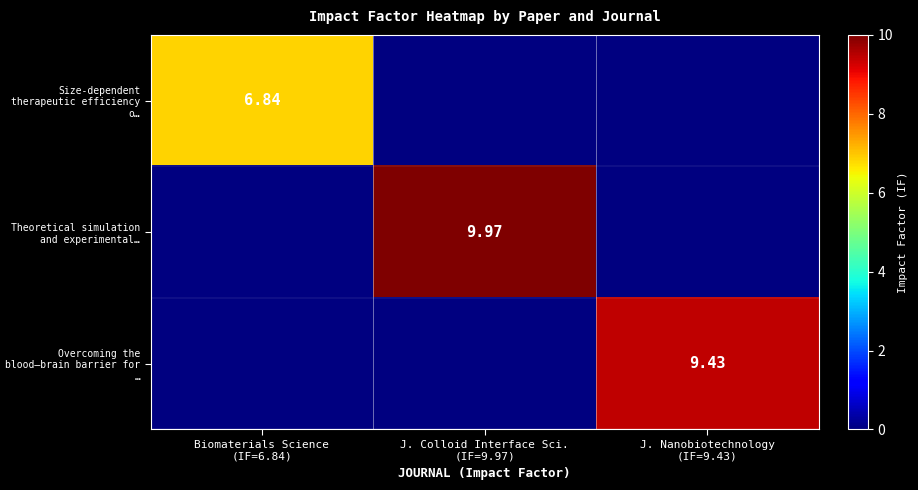

Rank the series by their maximum value, from lowest to highest.

Size-dependent therapeutic efficiency o…, Overcoming the blood–brain barrier for …, Theoretical simulation and experimental…